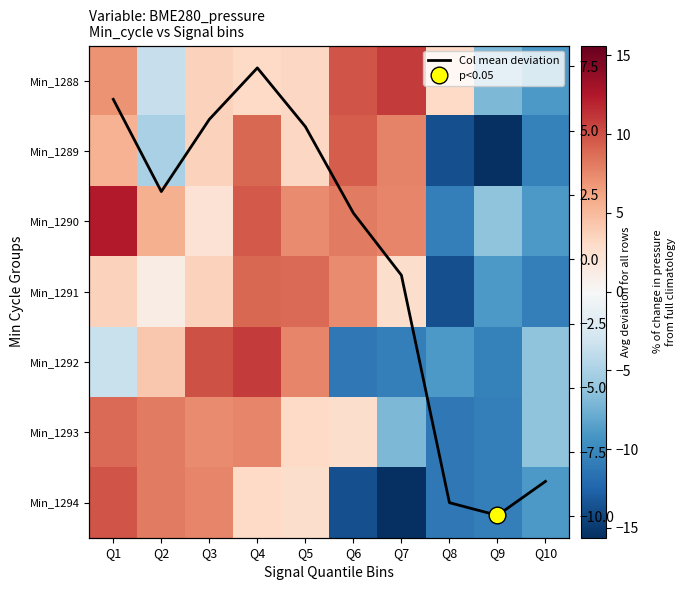

How many negative values does the Min_1289 series have?

4